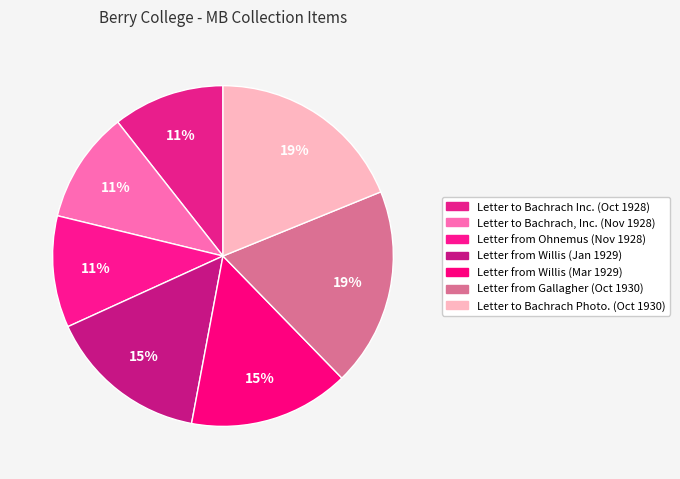

To the nearest percent, what is the difference between the largest and smallest slice percentages?

8%